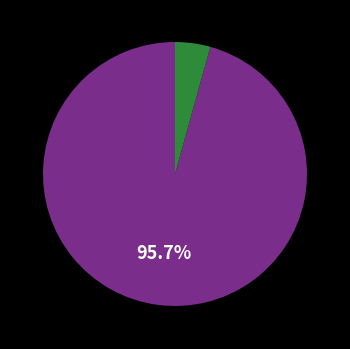

To the nearest percent, what is the average slice percentage?

50%